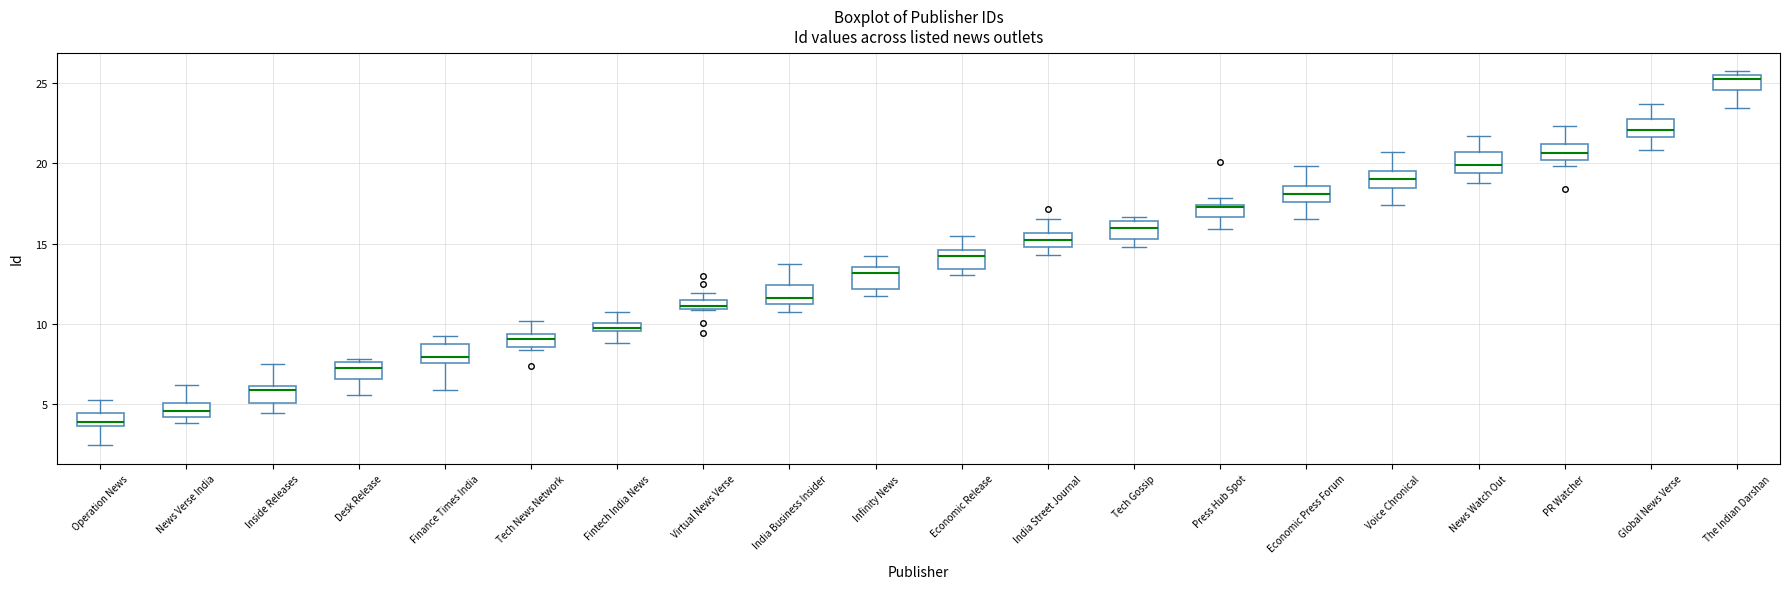

Which box has the highest median line?

The Indian Darshan